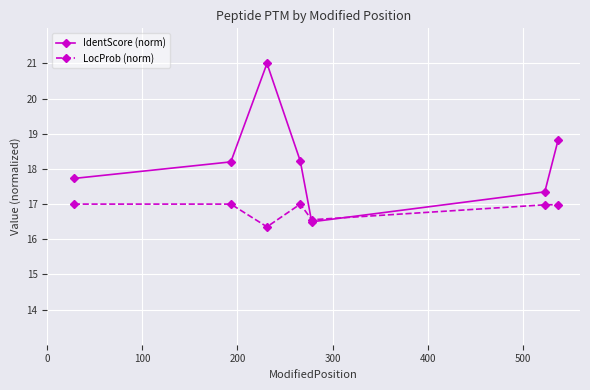

Which series has the widest spread of values?

IdentScore (norm)